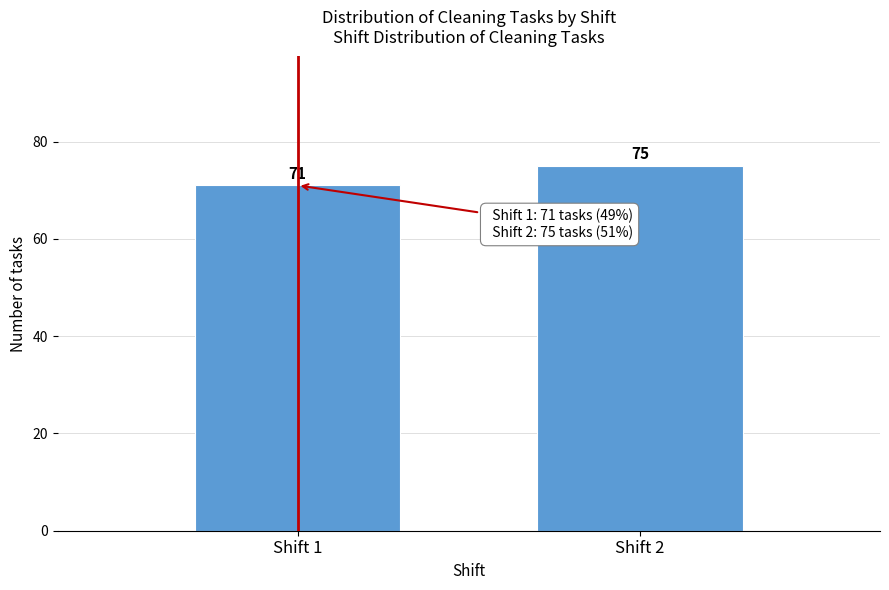

Reading right to left, extract all data points from this chart.

75	71